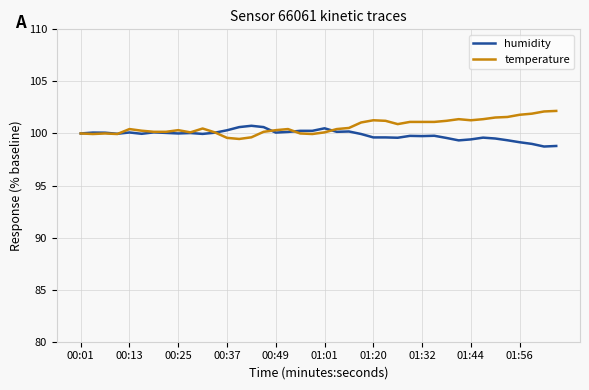

List the series in order of their peak value, lowest first.

humidity, temperature